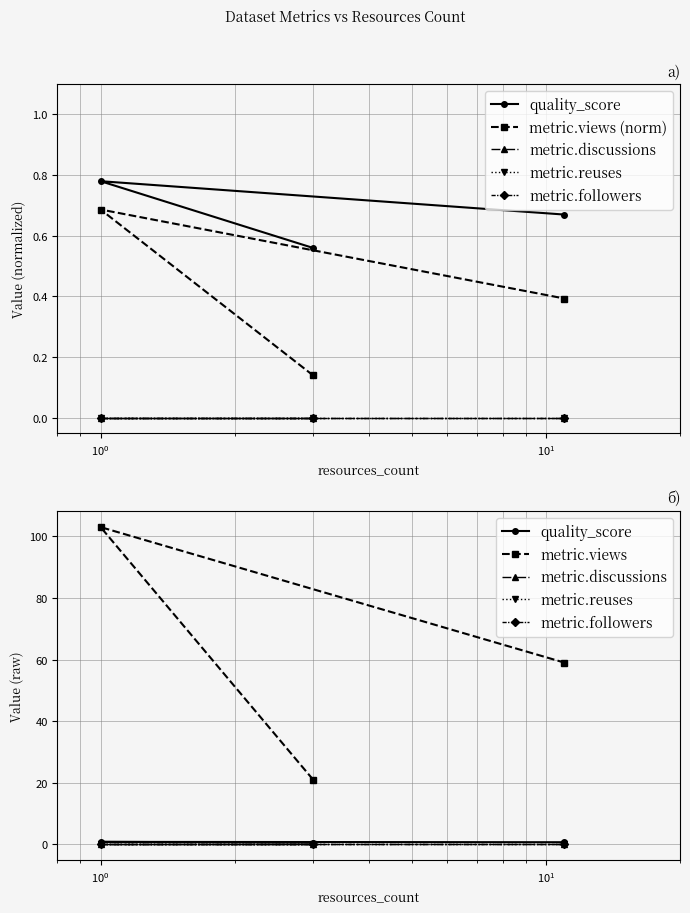

How many data points in metric.views are above 59?

1